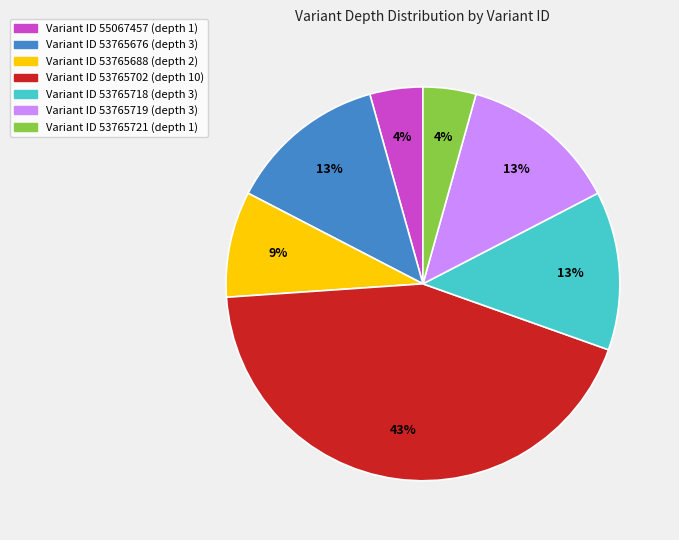

To the nearest percent, what is the average slice percentage?

14%